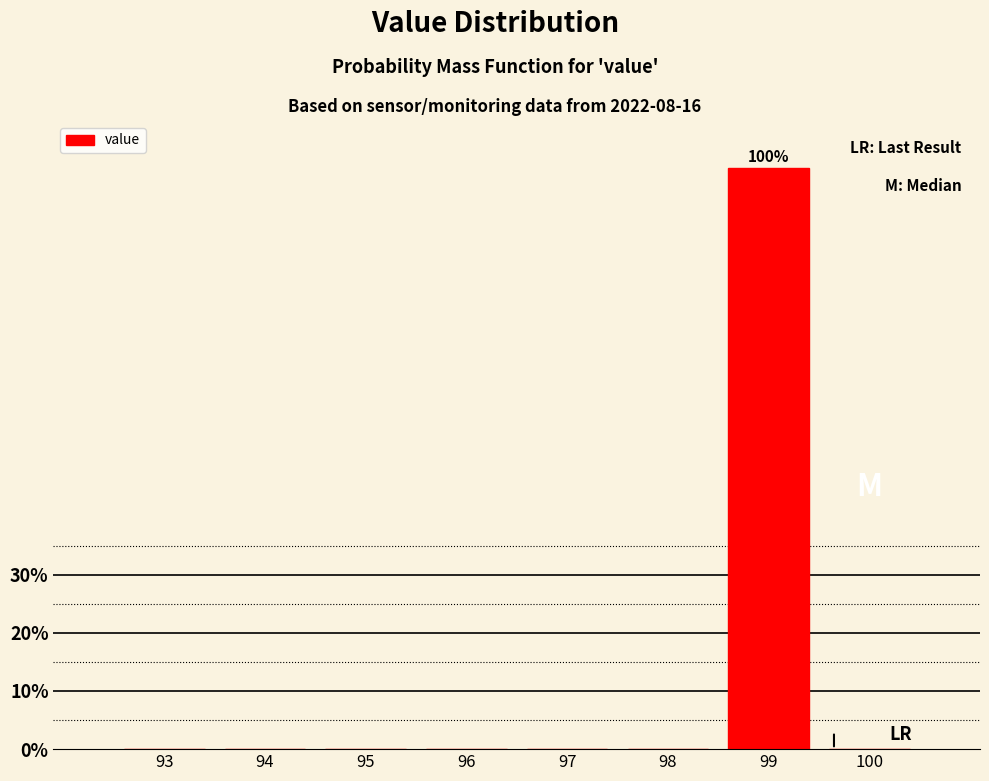

Reading left to right, list all the values displayed in this chart.

93=0	94=0	95=0	96=0	97=0	98=0	99=100	100=0